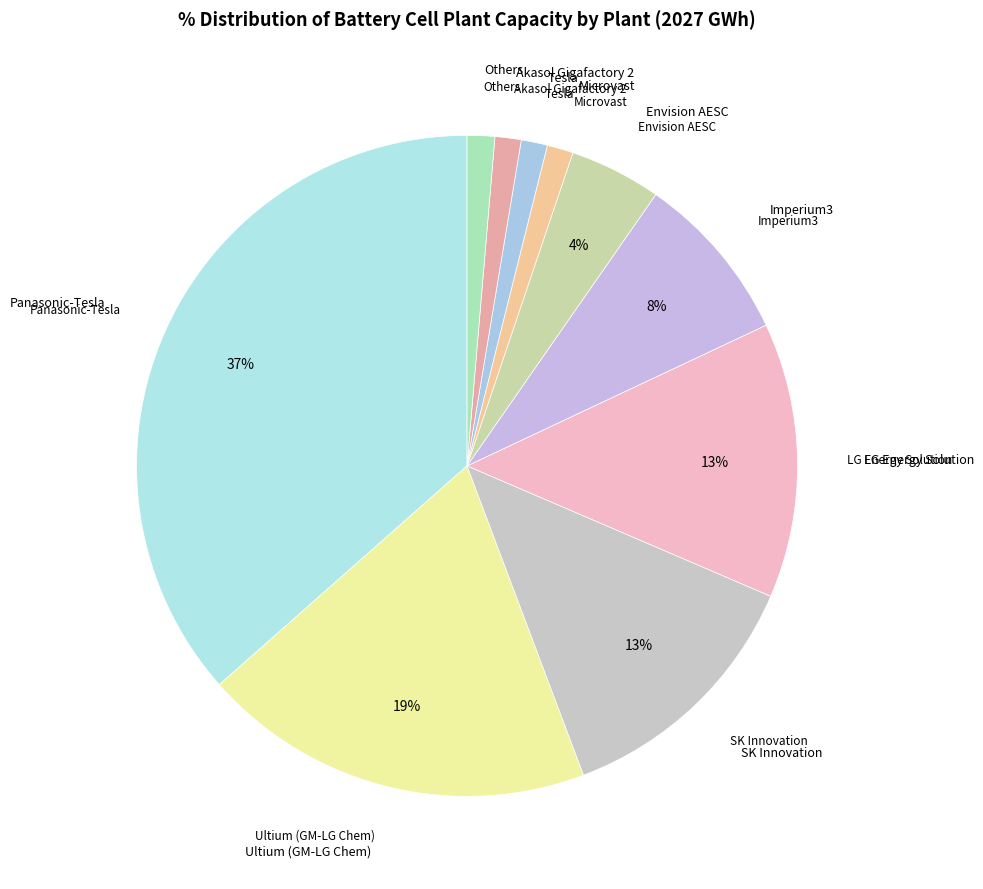

Does Microvast represent more than half of the total?

No